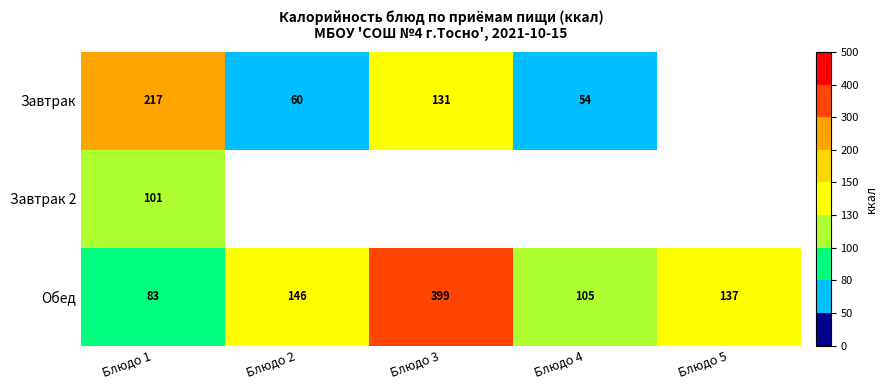

What is the difference between the second highest and second lowest values in the Обед series?

41